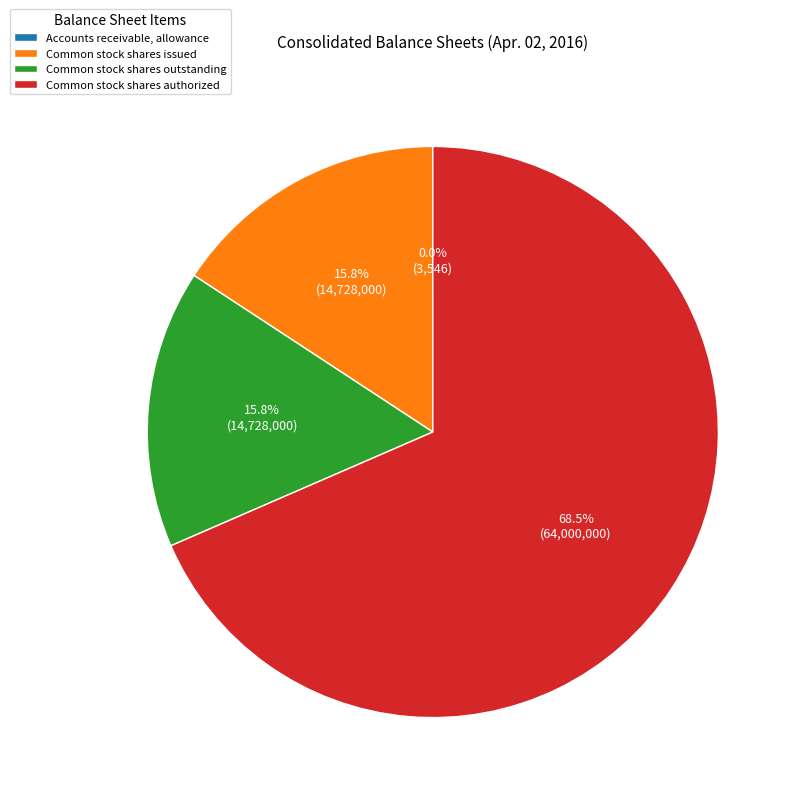

Is there any slice that represents more than half of the pie?

Yes